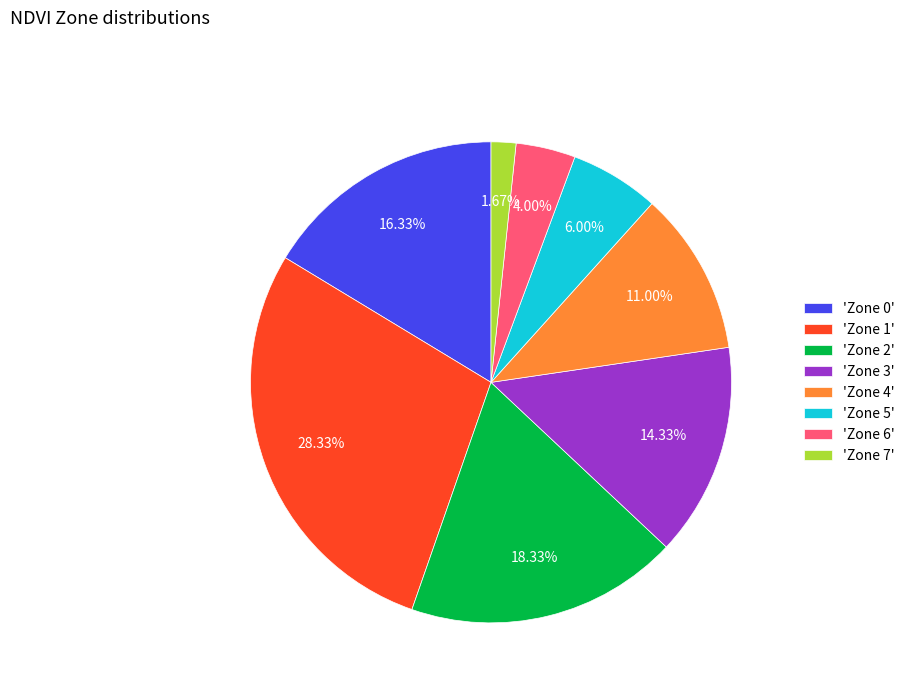

Rank the categories by value from lowest to highest.

'Zone 7', 'Zone 6', 'Zone 5', 'Zone 4', 'Zone 3', 'Zone 0', 'Zone 2', 'Zone 1'